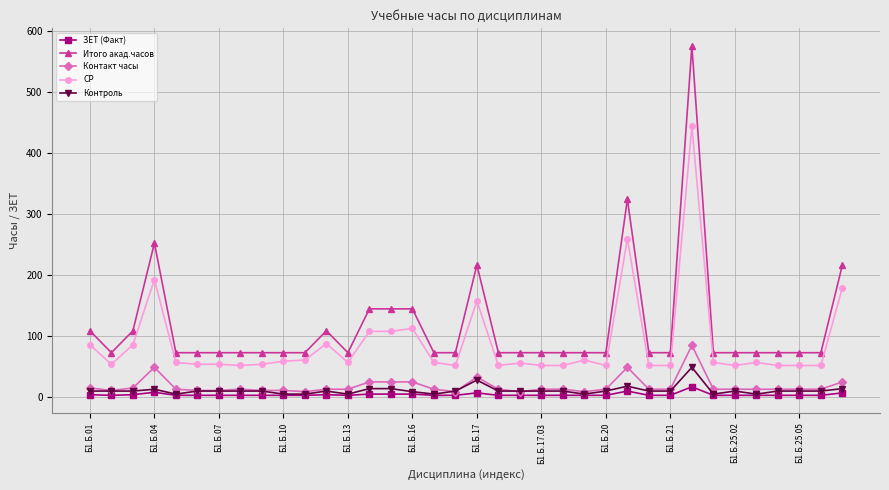

Count the number of categories in the chart.

36